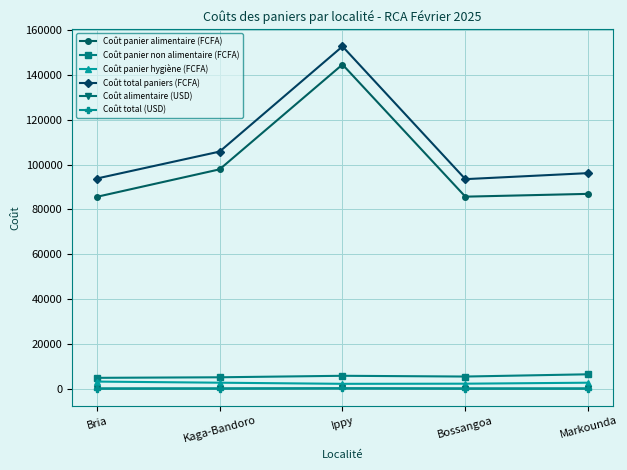

What is the total value across all series at Markounda?

192707.8